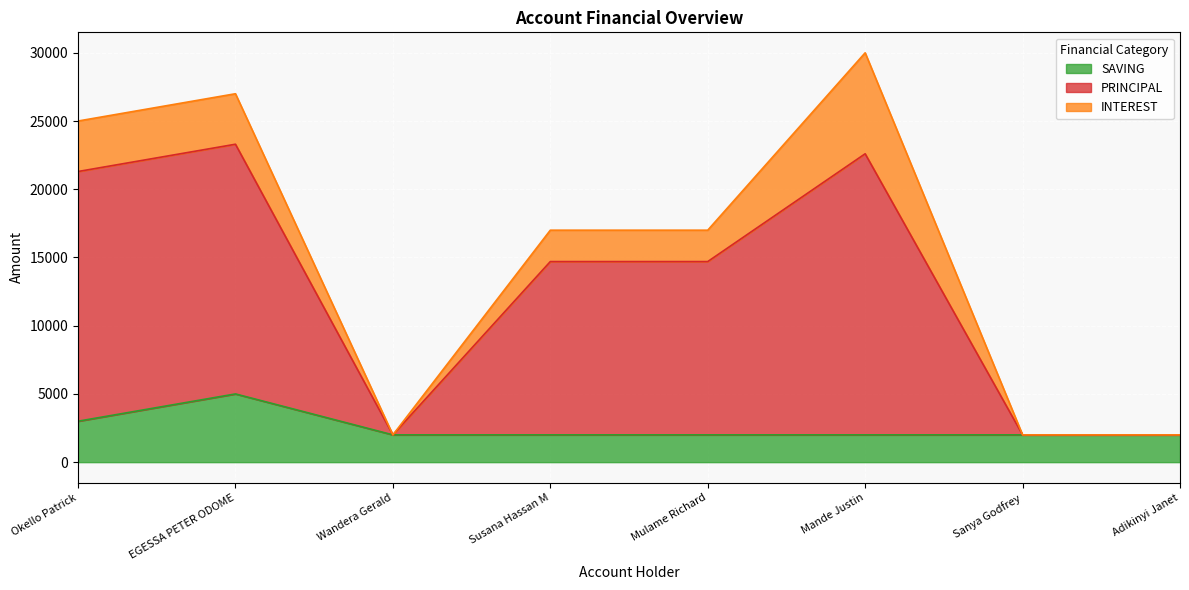

What is the minimum value shown in the chart?

2000